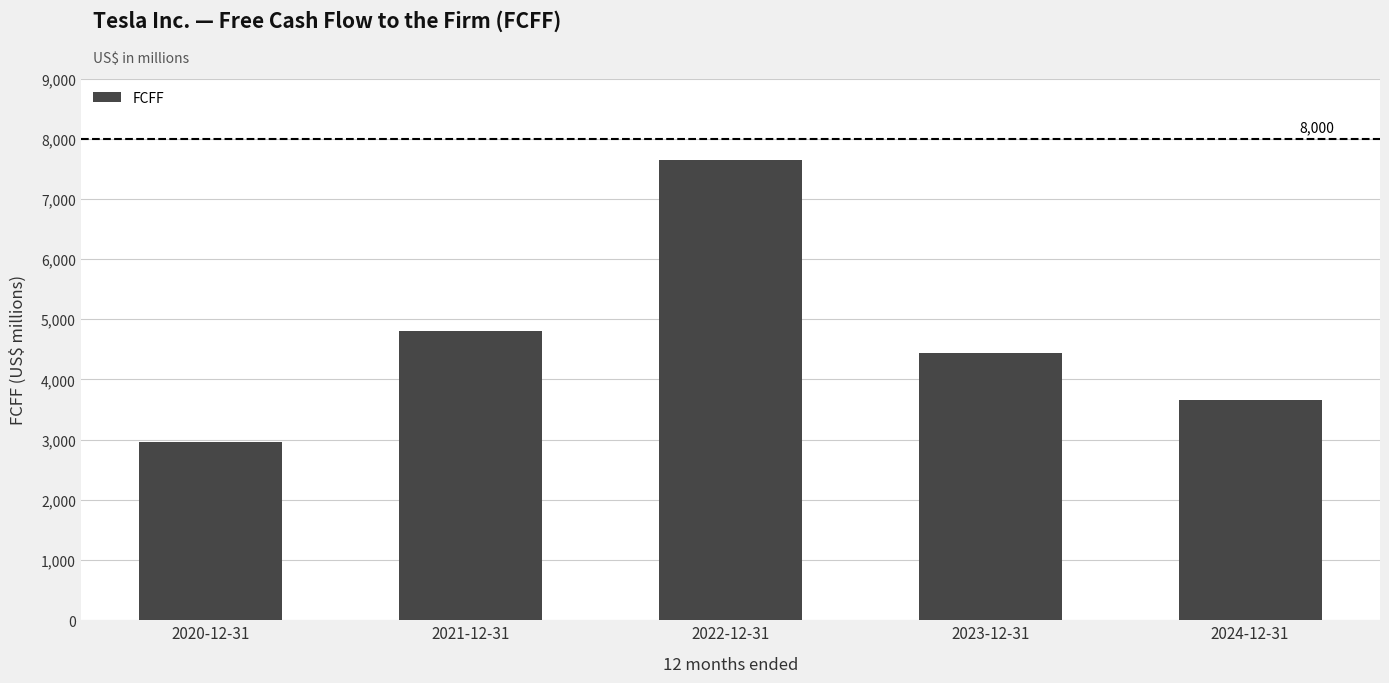

Where does the data first go above 4448?

2021-12-31